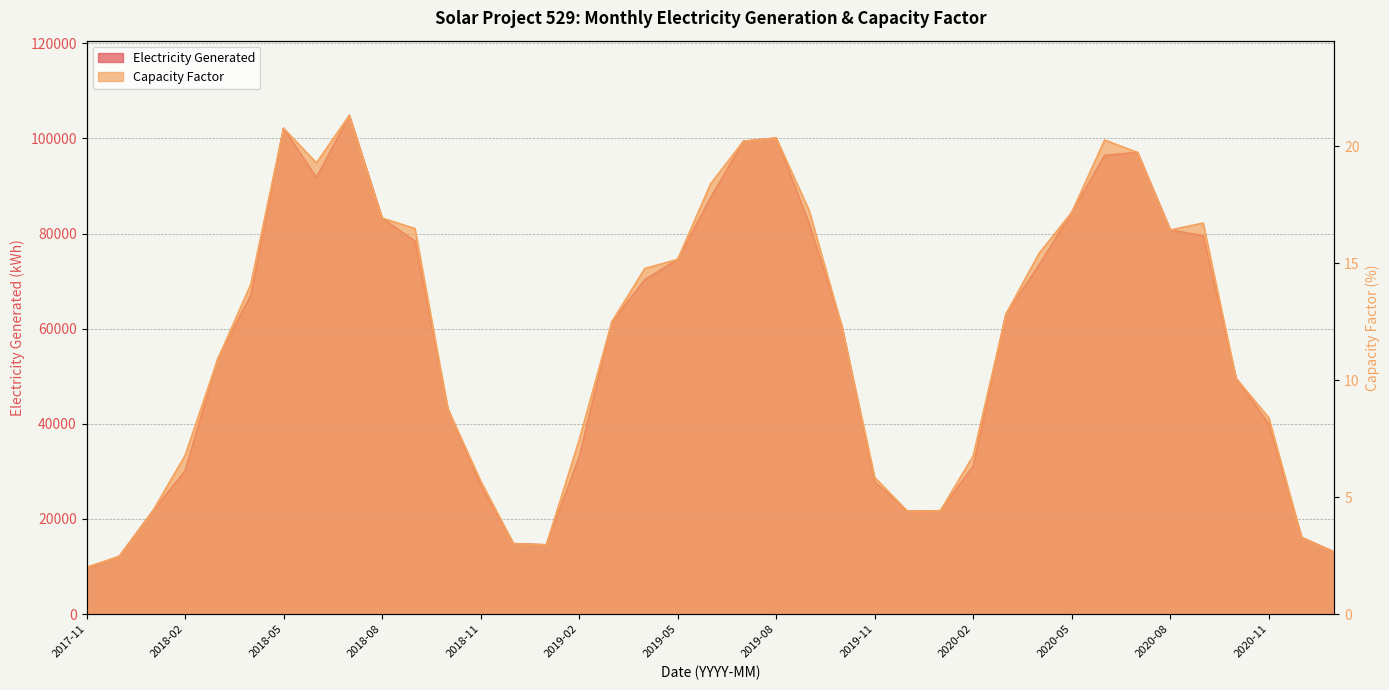

At which category does the chart reach its peak across all series?

2018-07